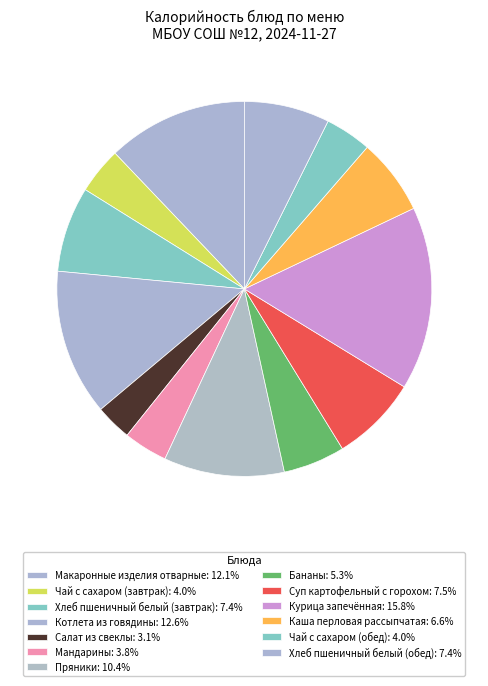

Is Пряники the majority of the pie?

No